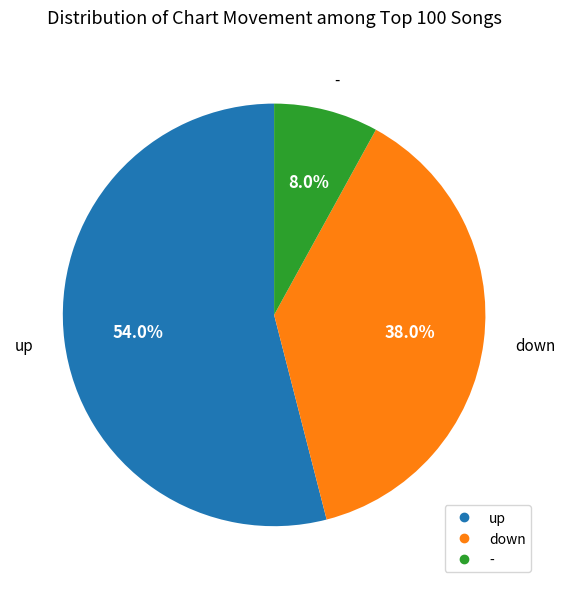

Which slice represents more than half of the pie?

up